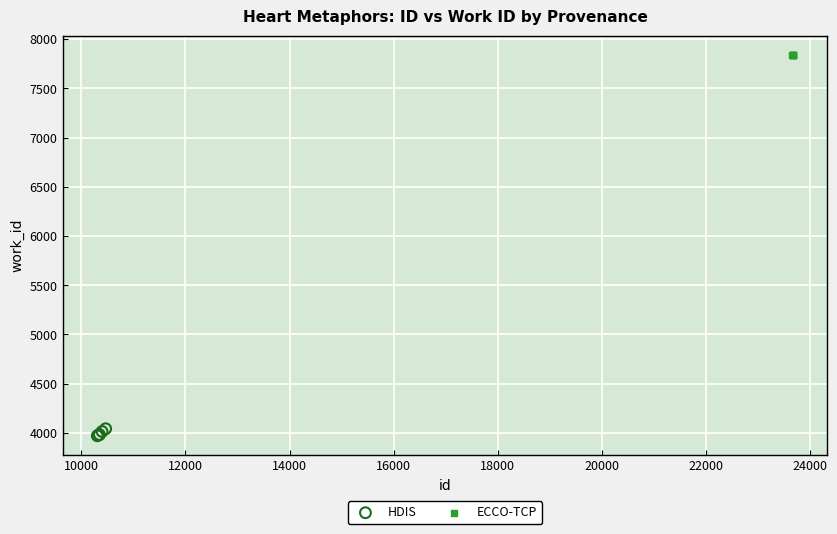

Which series reaches the maximum Y coordinate?

ECCO-TCP